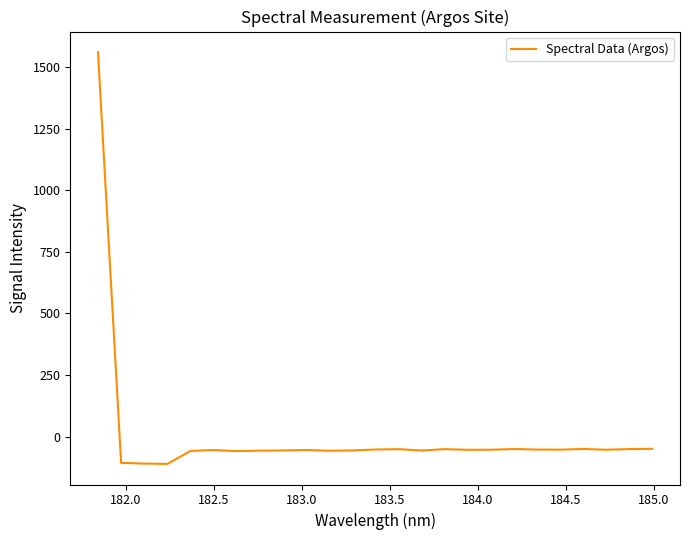

What is the difference between the maximum and minimum values?

1671.4